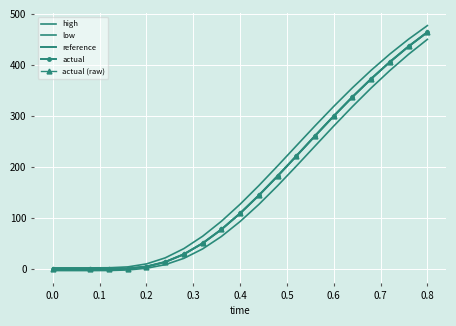

True or false: low and actual cross at least once.

False